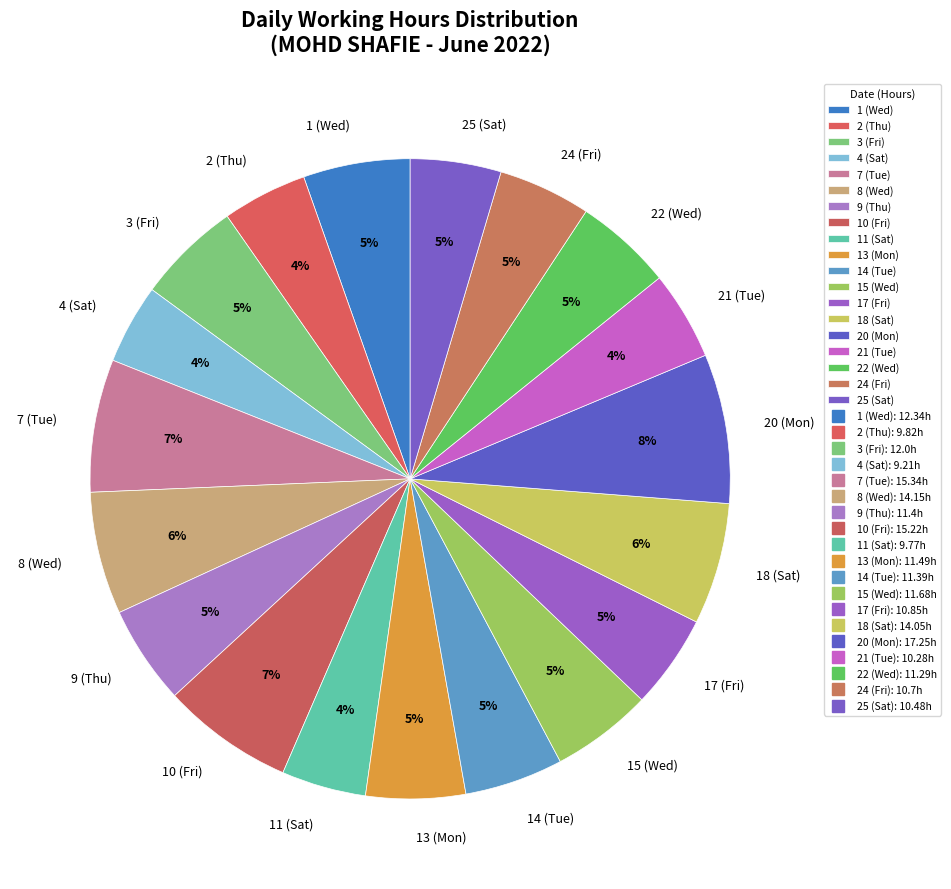

Does 18 (Sat) represent more than half of the total?

No